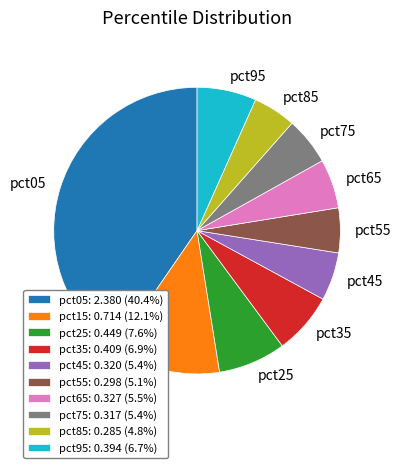

Is pct15: 0.714 (12.1%) the majority of the pie?

No